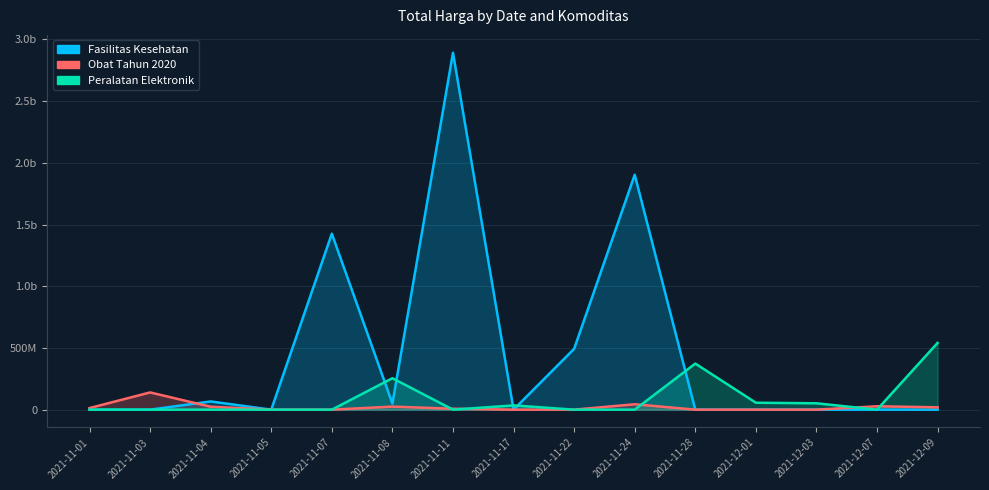

What is the sum of the Peralatan Elektronik values at 2021-12-09 and 2021-12-03?

592672000